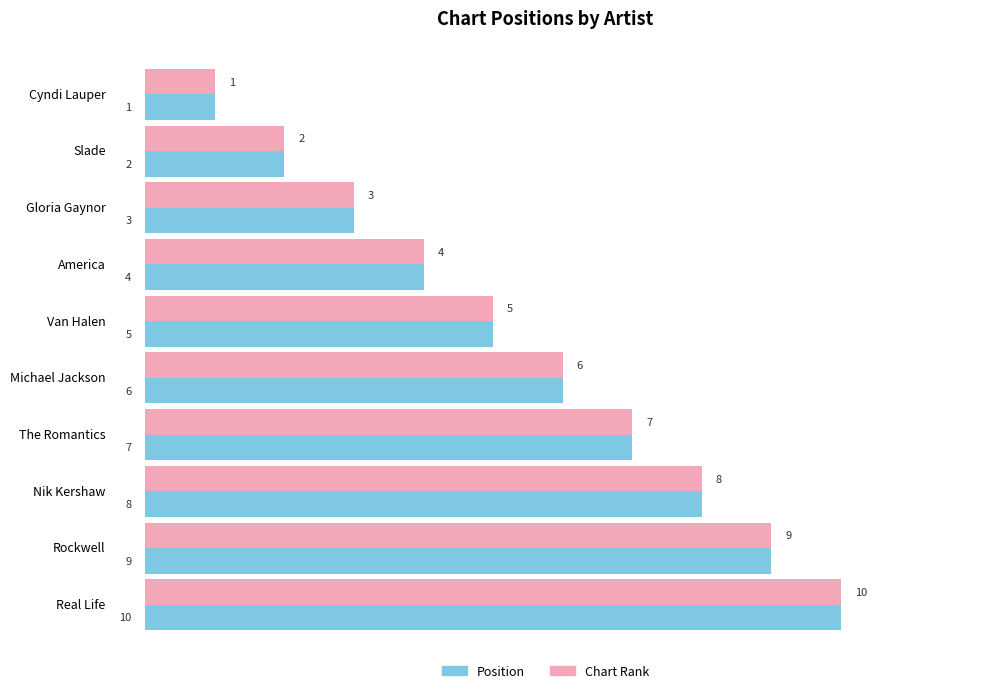

Count the Chart Rank values in the range 3 to 8.

6